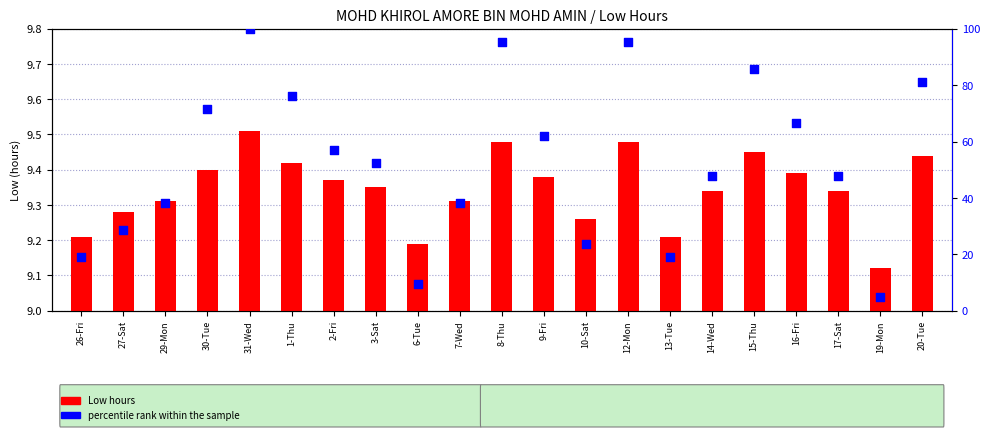

Which series contains the lowest Y value?

percentile rank within the sample